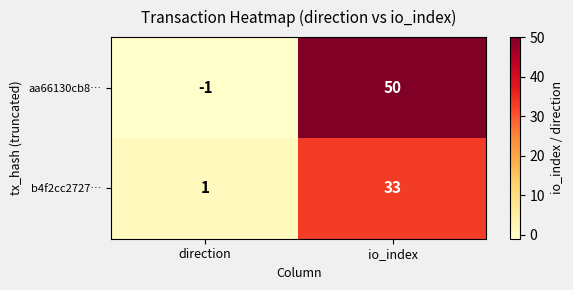

Rank the categories by aa66130cb8… value from highest to lowest.

io_index, direction